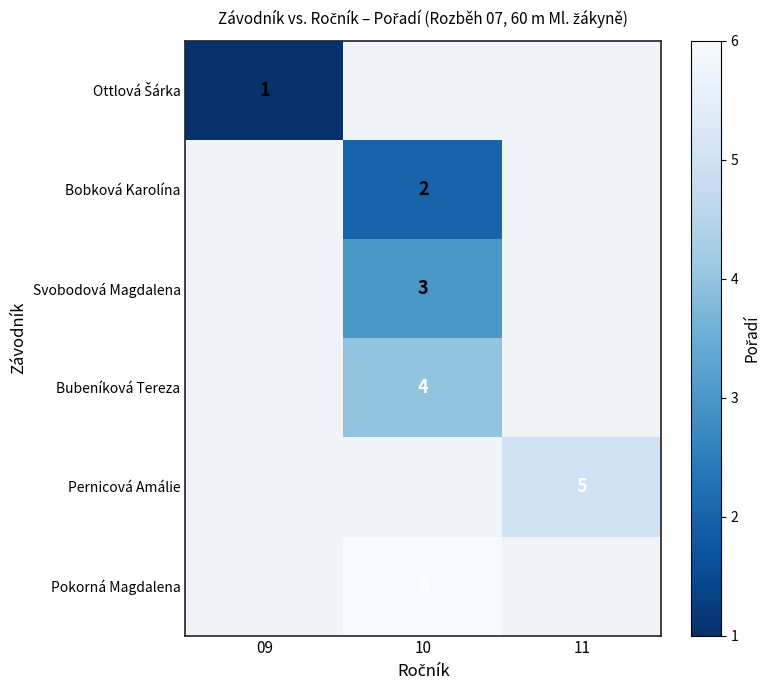

Is it true that Bobková Karolína equals 2 at 10?

True